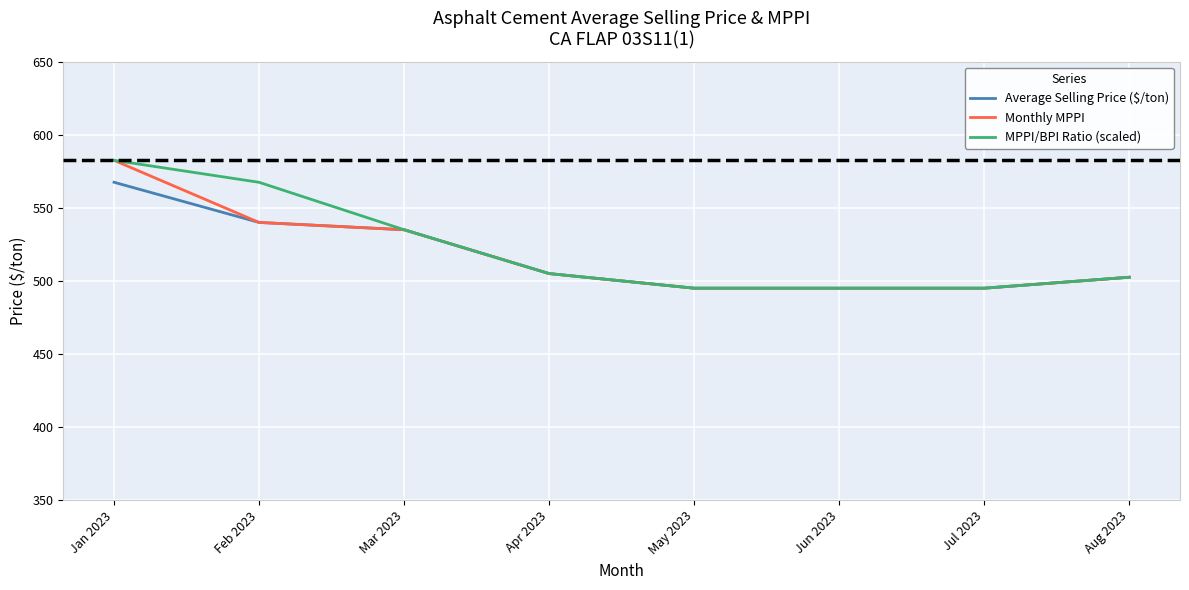

True or false: Average Selling Price ($/ton) has more than 1 points higher than both neighbors.

False